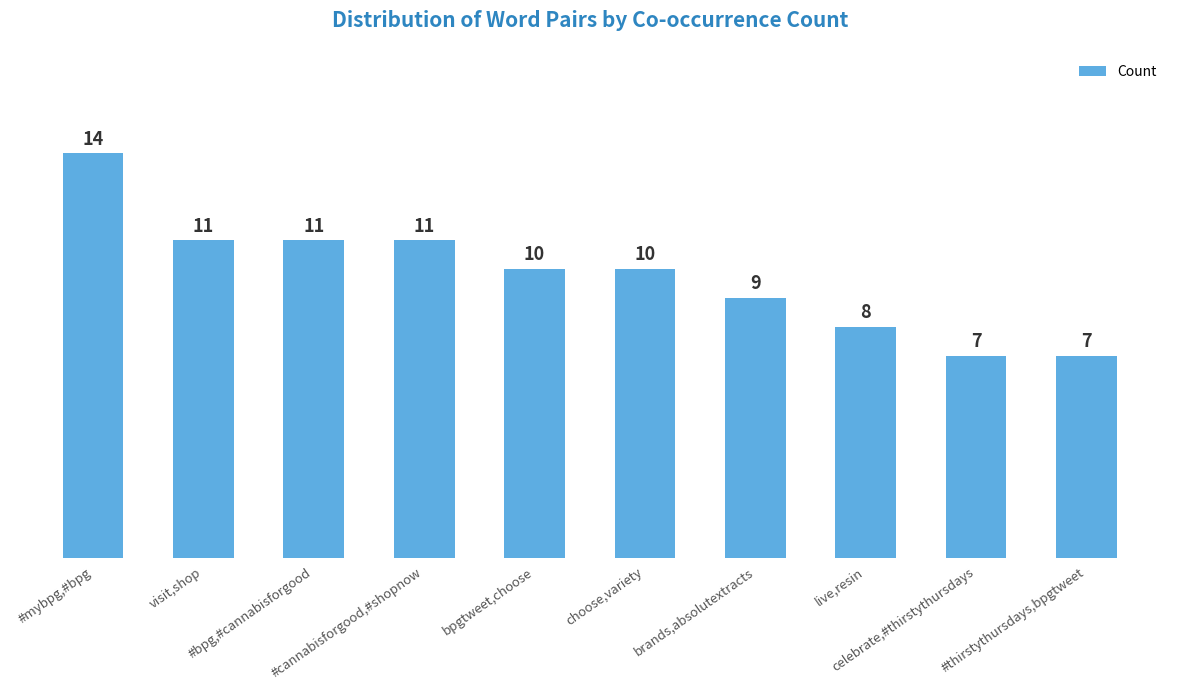

Reading left to right, list all the values displayed in this chart.

14	11	11	11	10	10	9	8	7	7